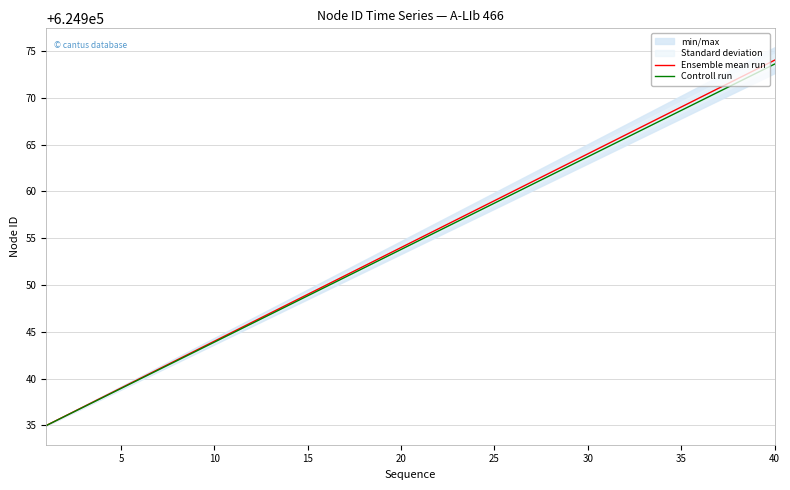

What is the minimum value for Controll run?

624935.0